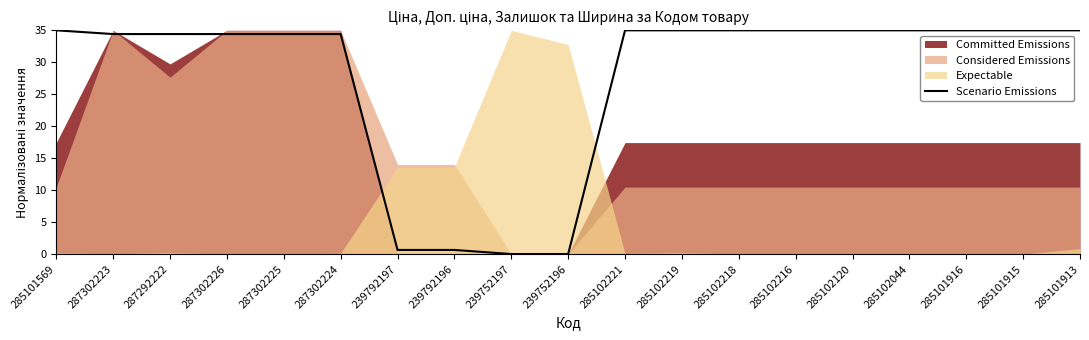

What is the difference between the second highest and minimum values?

35.0